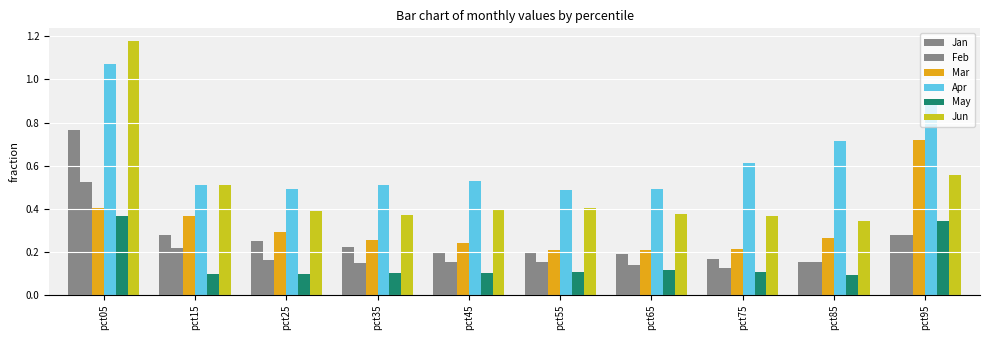

Count the number of data series in this chart.

6